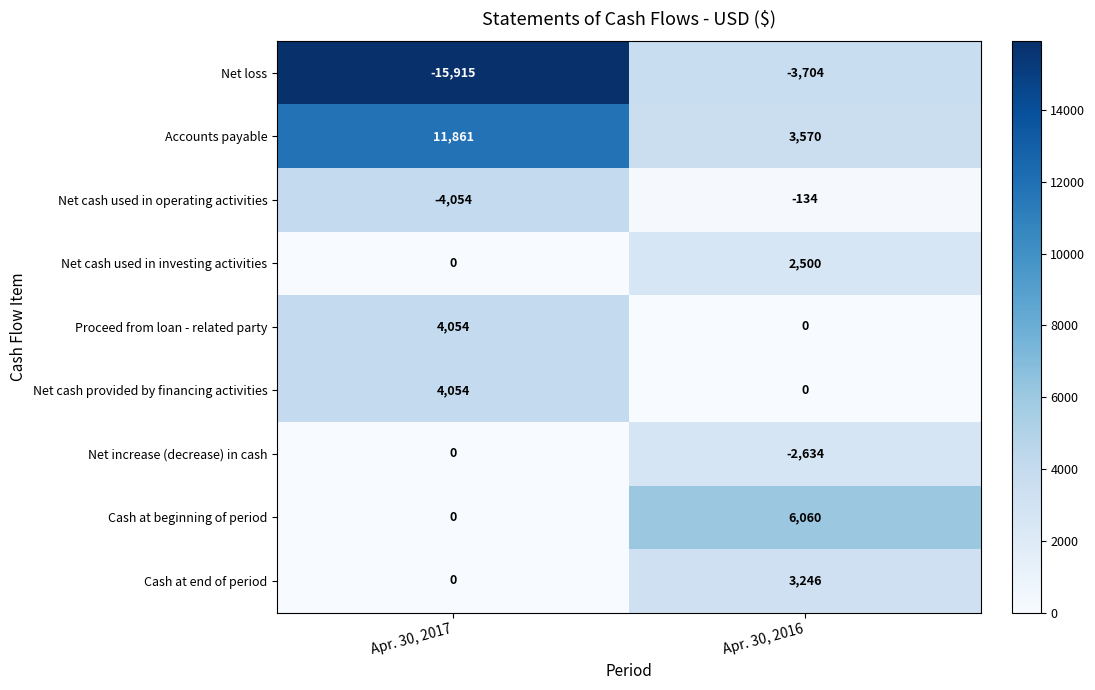

What is the sum of the Net cash used in operating activities values at Apr. 30, 2017 and Apr. 30, 2016?

-4188